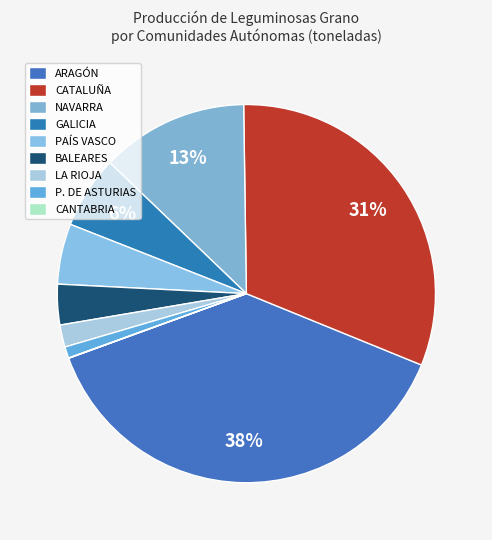

Is it true that NAVARRA is 7% of the pie?

False